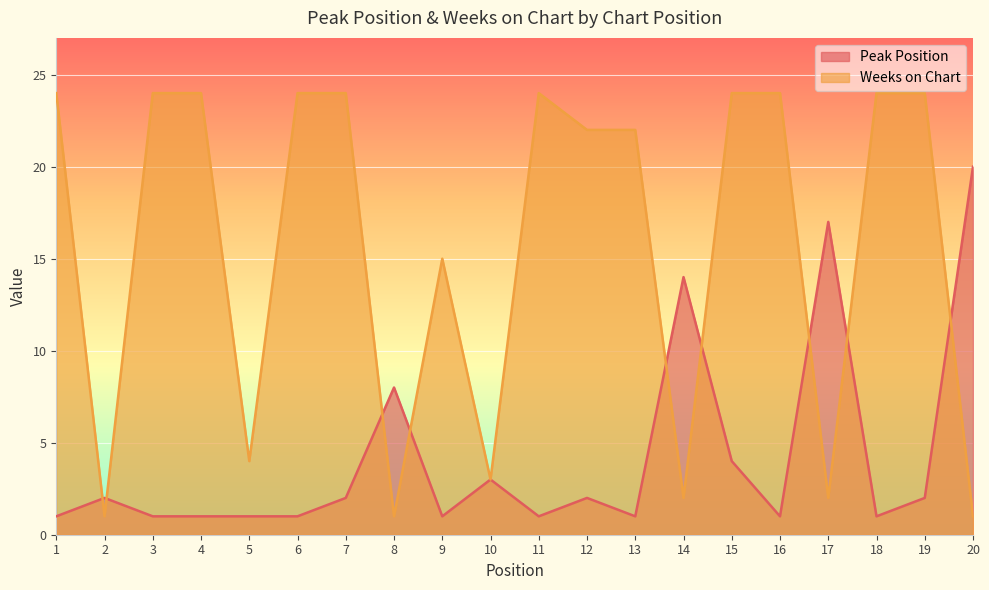

At which category is the sum across all series the highest?

15